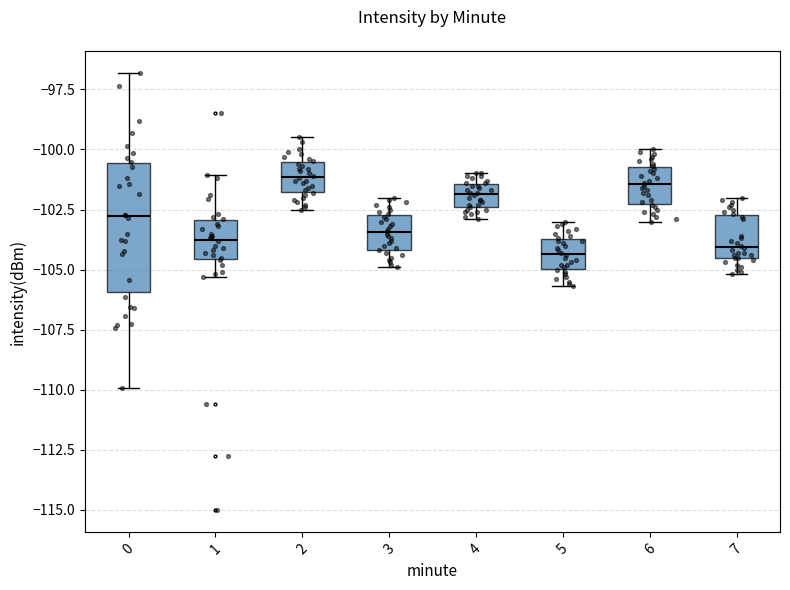

Reading left to right, transcribe this box plot: for each box, give where its median line is, the range the box spans, and where its two whiskers end, as read against the y-axis. The values are not printed on the chart, so give them approximately, as read against the axis.

0: median -103.0, box -106.0 to -100.5, whiskers -110.0 to -97.0
1: median -103.5, box -104.5 to -103.0, whiskers -105.5 to -101.0
2: median -101.0, box -102.0 to -100.5, whiskers -102.5 to -99.5
3: median -103.5, box -104.0 to -102.5, whiskers -105.0 to -102.0
4: median -102.0, box -102.5 to -101.5, whiskers -103.0 to -101.0
5: median -104.5, box -105.0 to -103.5, whiskers -105.5 to -103.0
6: median -101.5, box -102.5 to -100.5, whiskers -103.0 to -100.0
7: median -104.0, box -104.5 to -102.5, whiskers -105.0 to -102.0